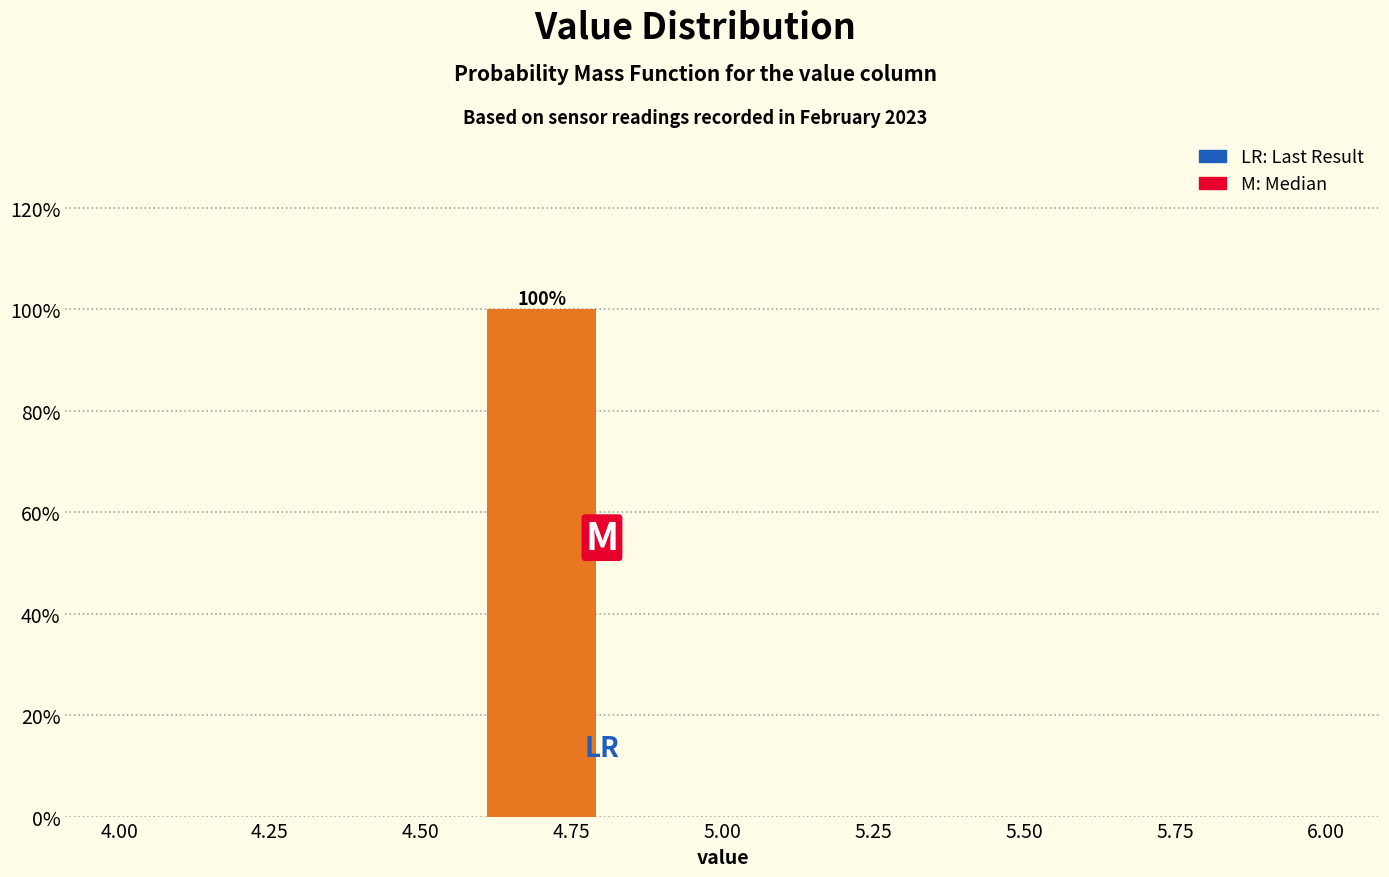

Over which range of the x-axis is the bar tallest?

4.6 to 4.8